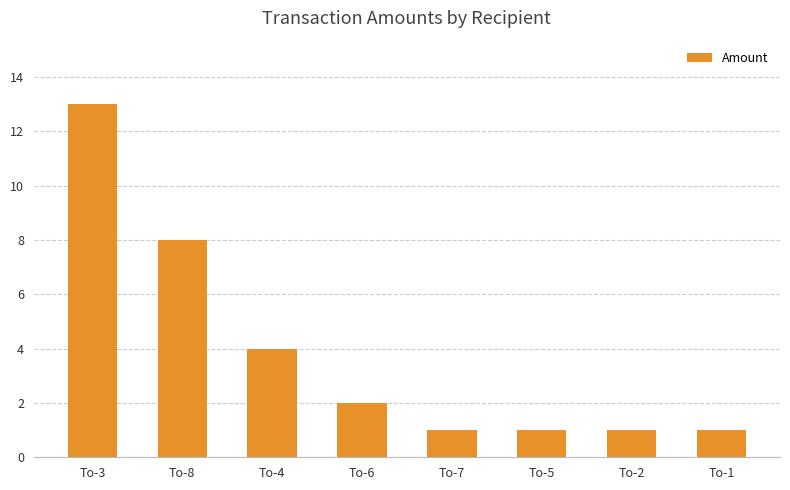

What is the value of the 7th bar from the left?

1